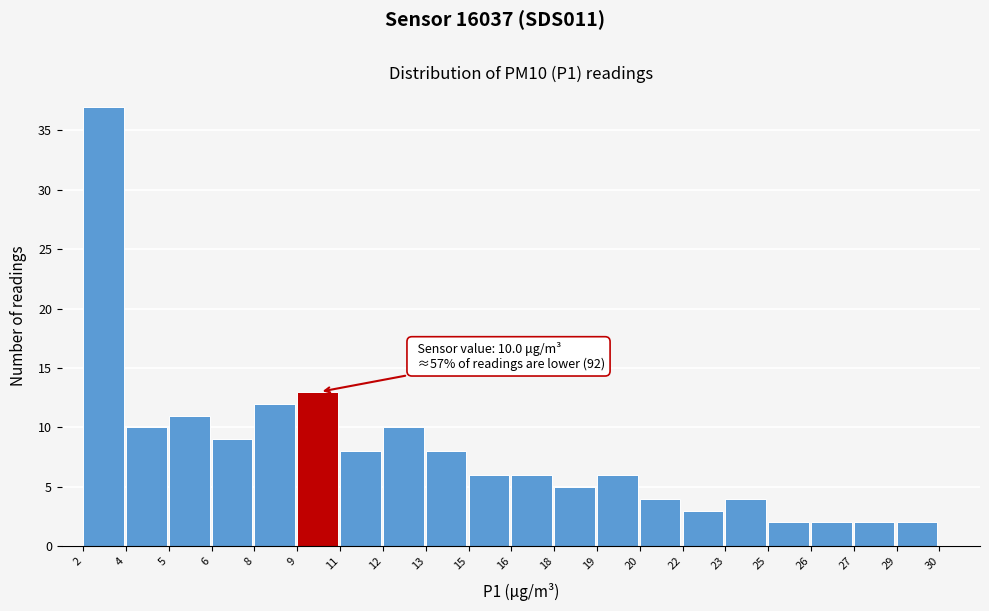

Reading left to right, list all the values displayed in this chart.

2=37	4=10	5=11	6=9	8=12	9=13	11=8	12=10	13=8	15=6	16=6	18=5	19=6	20=4	22=3	23=4	25=2	26=2	27=2	29=2